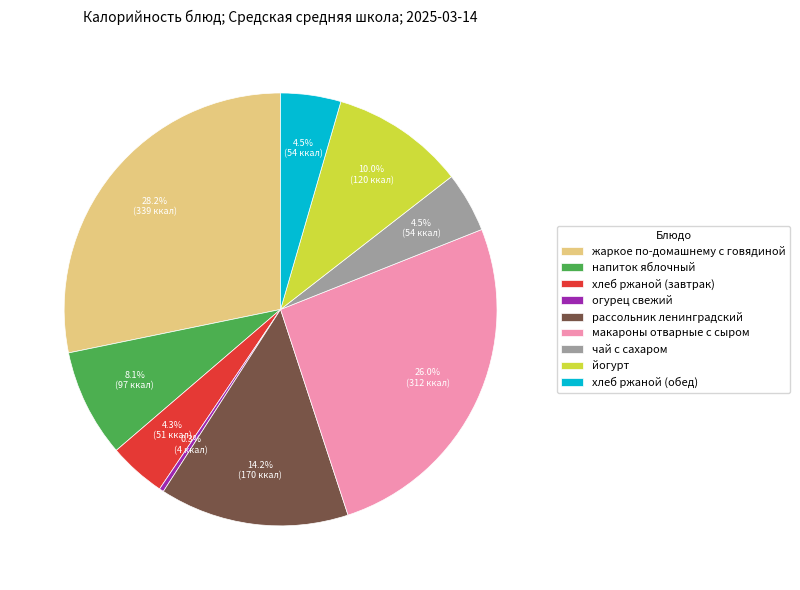

How many segments does this pie chart have?

9